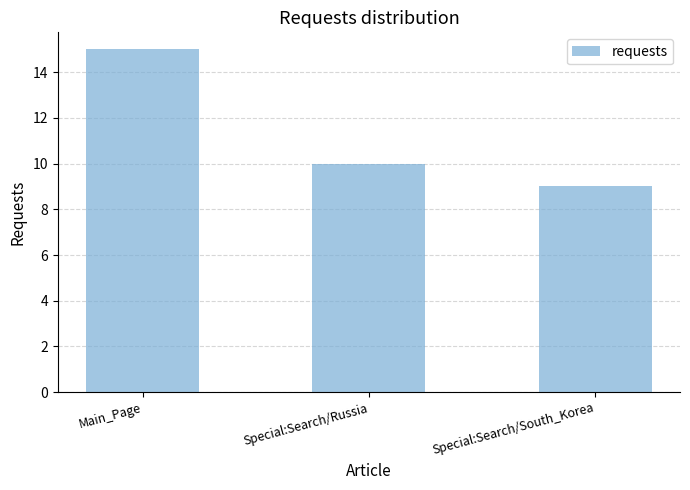

Count the number of data series in this chart.

1